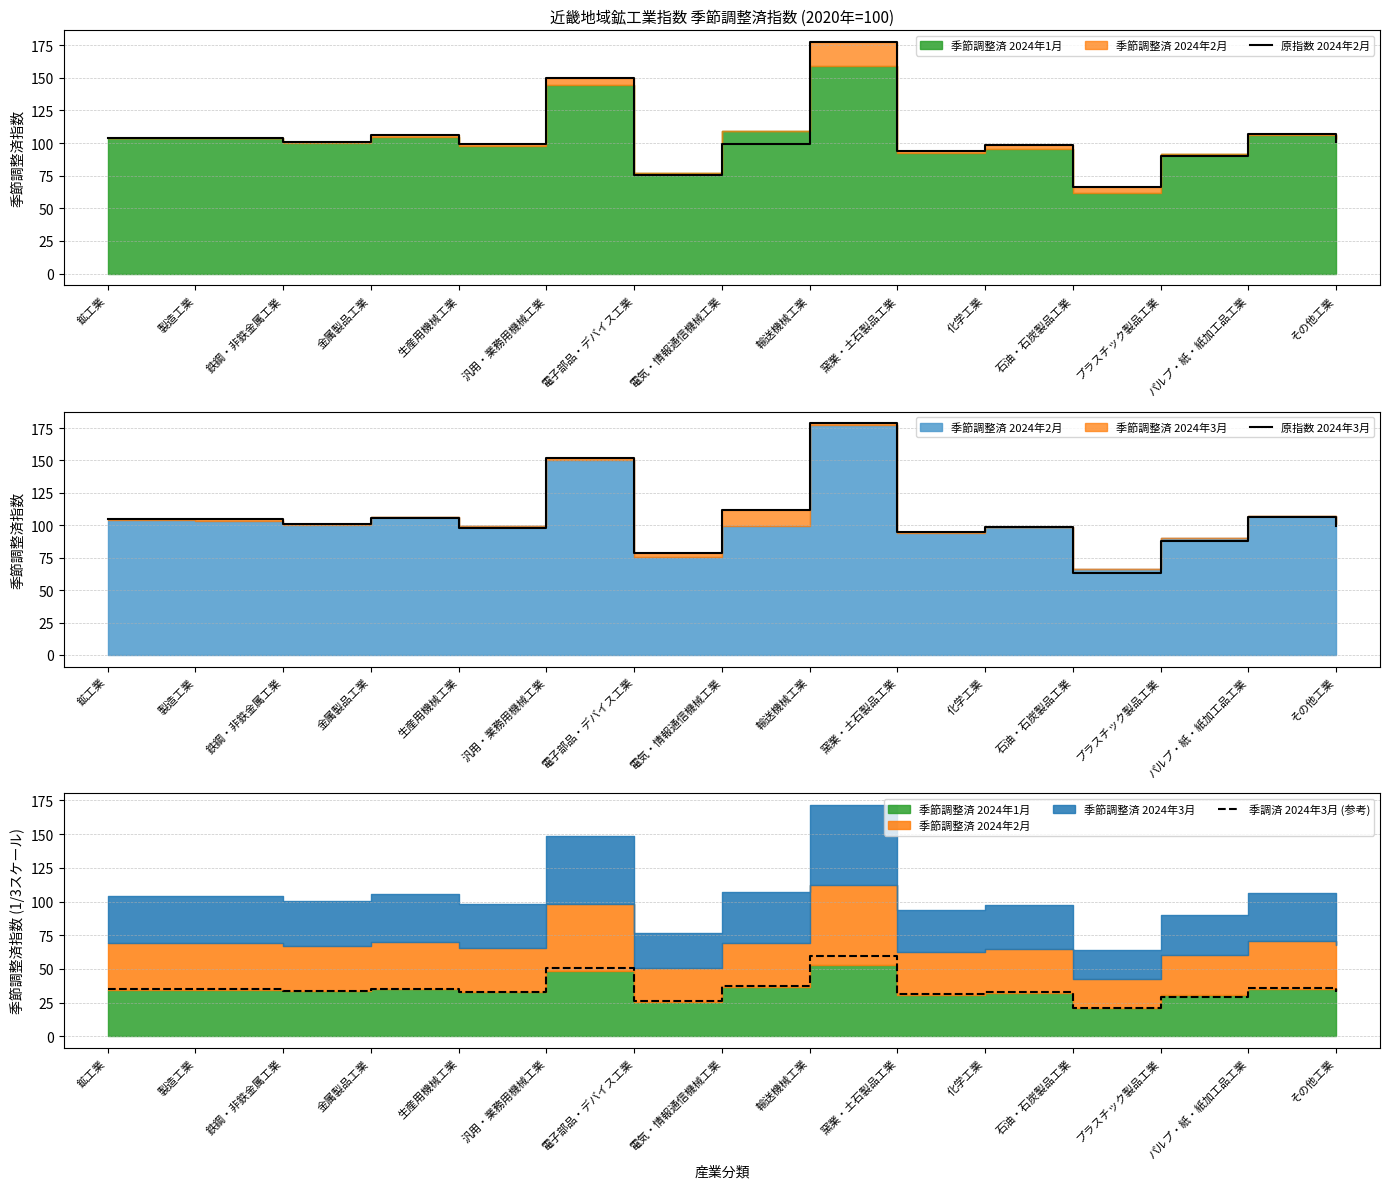

What is the value of the 原指数 2024年2月 point at the 6th from the left?

150.0